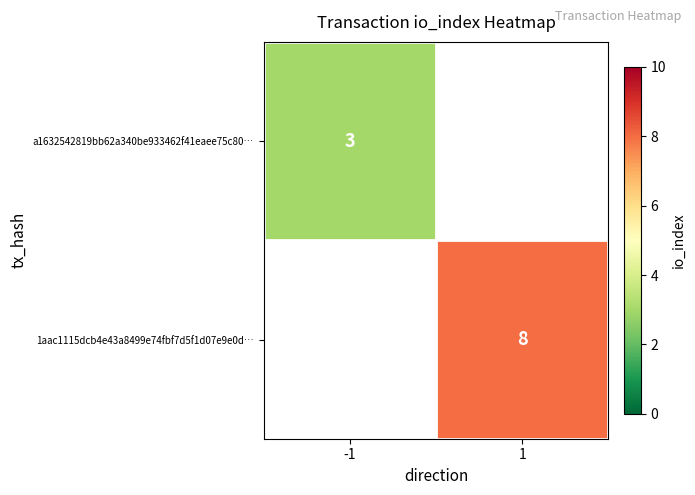

At which category does the chart reach its minimum across all series?

-1